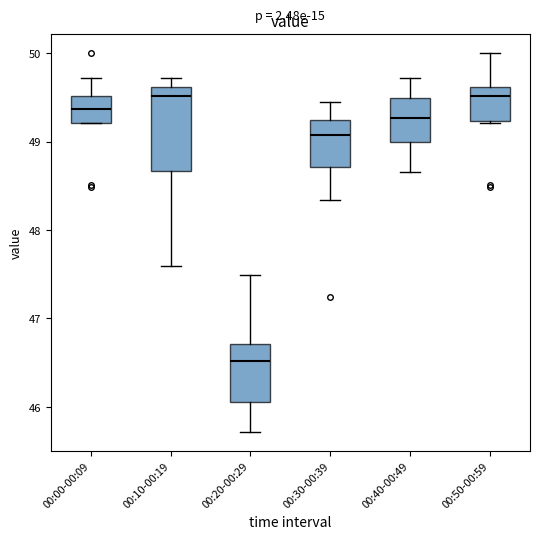

Comparing the boxes themselves (not the whiskers), which one is the tallest?

00:10-00:19